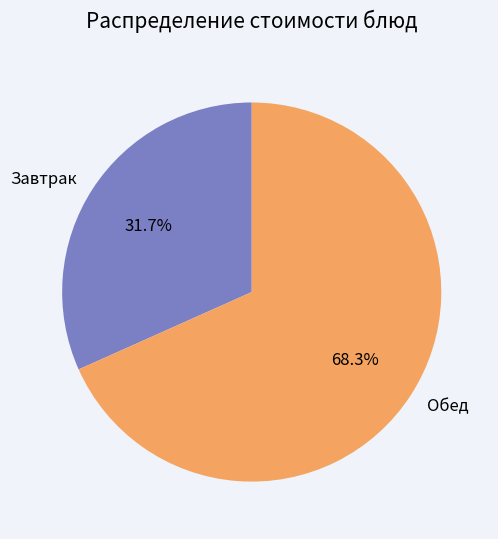

What percentage do Завтрак and Обед together represent?

100.0%